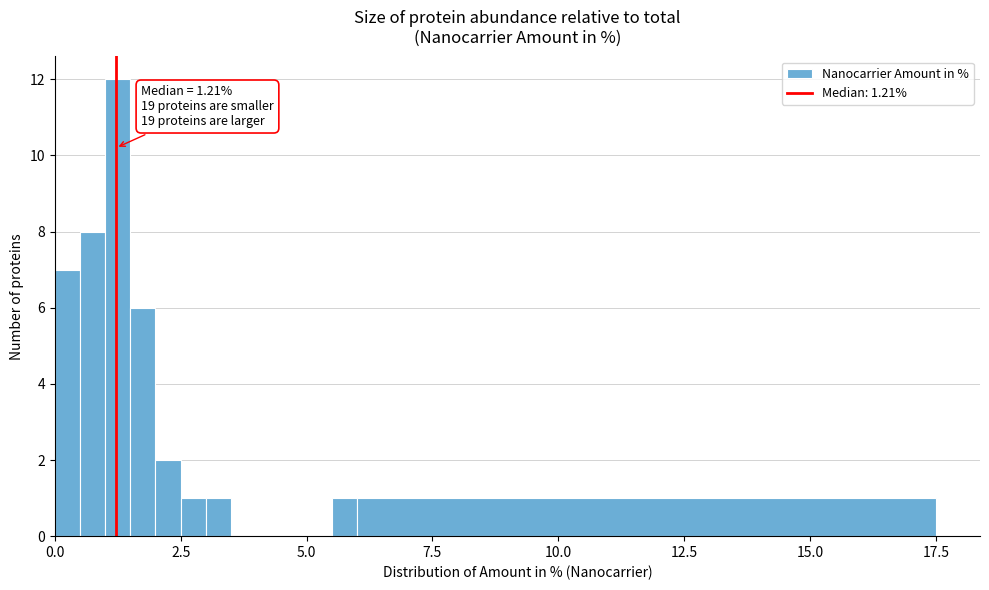

Read against the x-axis, roughly where is the centre of the tallest bar?

1.5